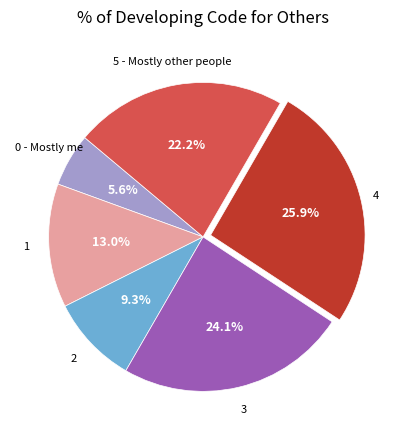

What is the largest slice in the pie chart?

4